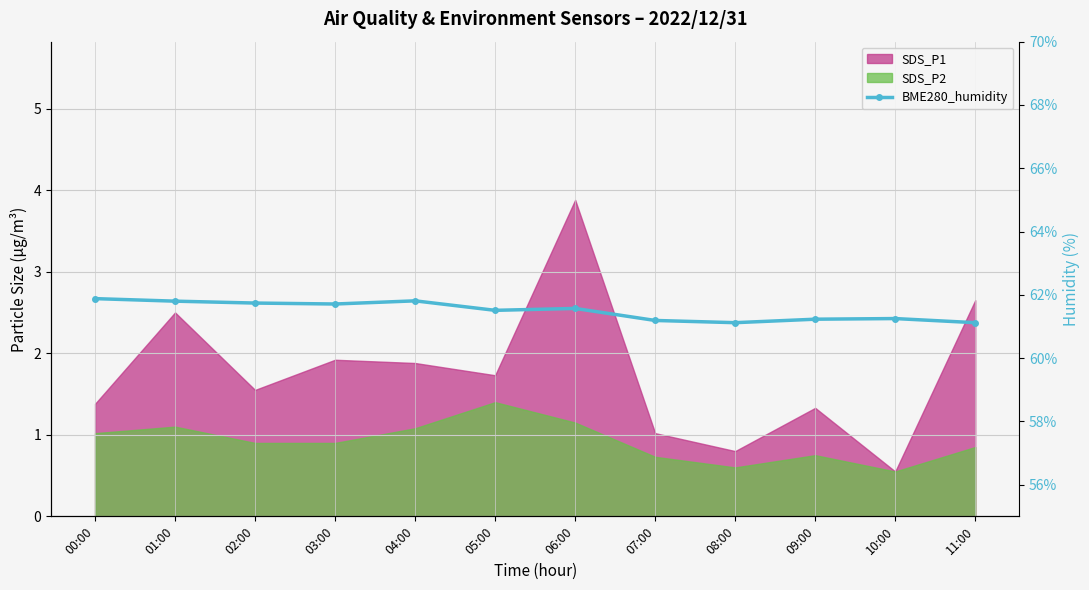

What is the average value?

61.5